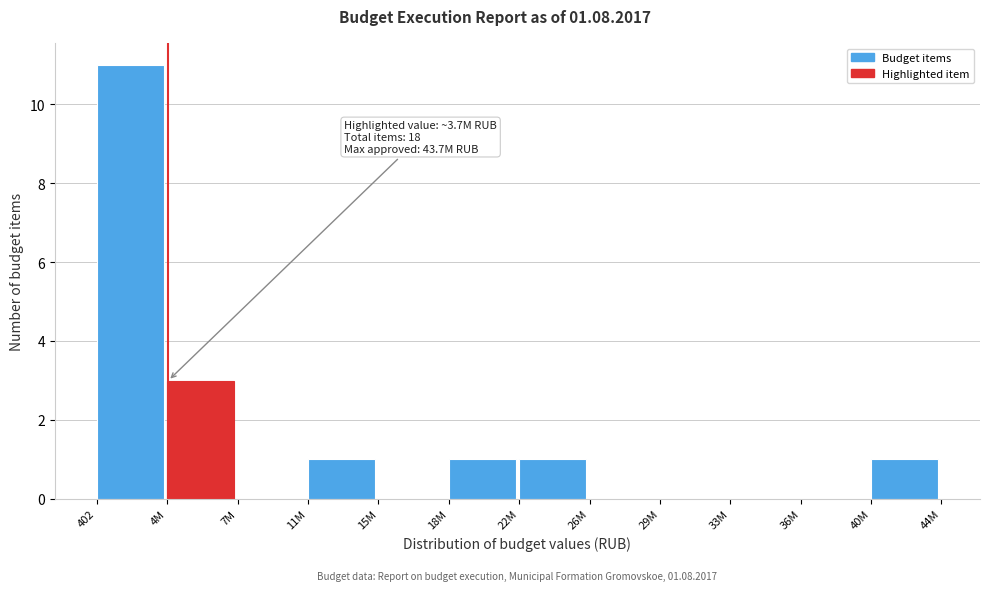

Reading left to right, list all the values displayed in this chart.

402=11	4M=3	7M=0	11M=1	15M=0	18M=1	22M=1	26M=0	29M=0	33M=0	36M=0	40M=1